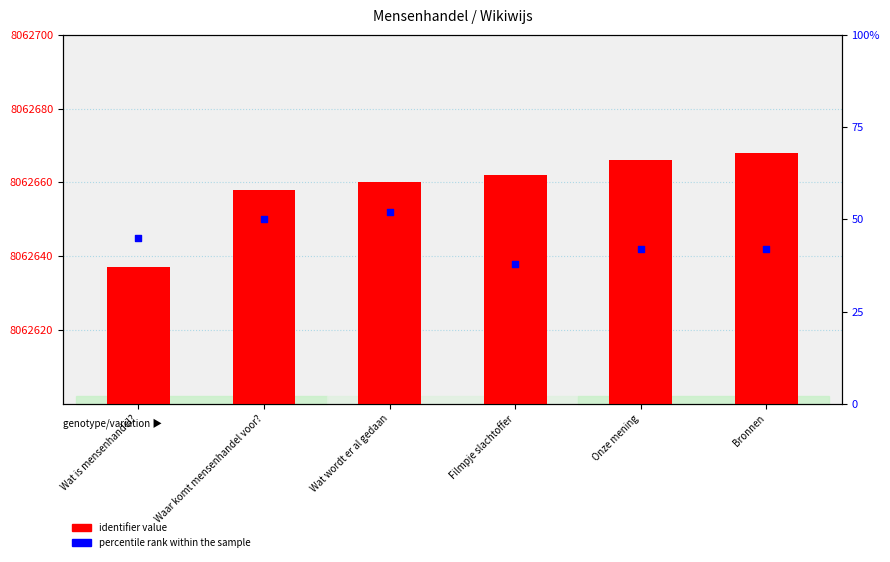

Which series reaches the maximum Y coordinate?

identifier value